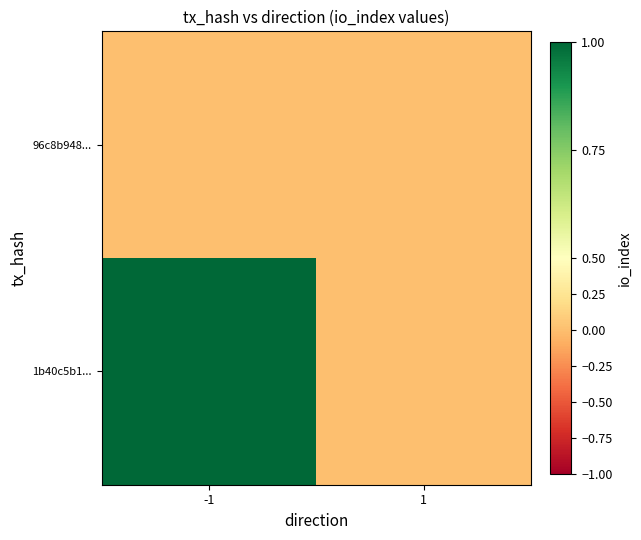

At how many categories does at least one series exceed 0?

1